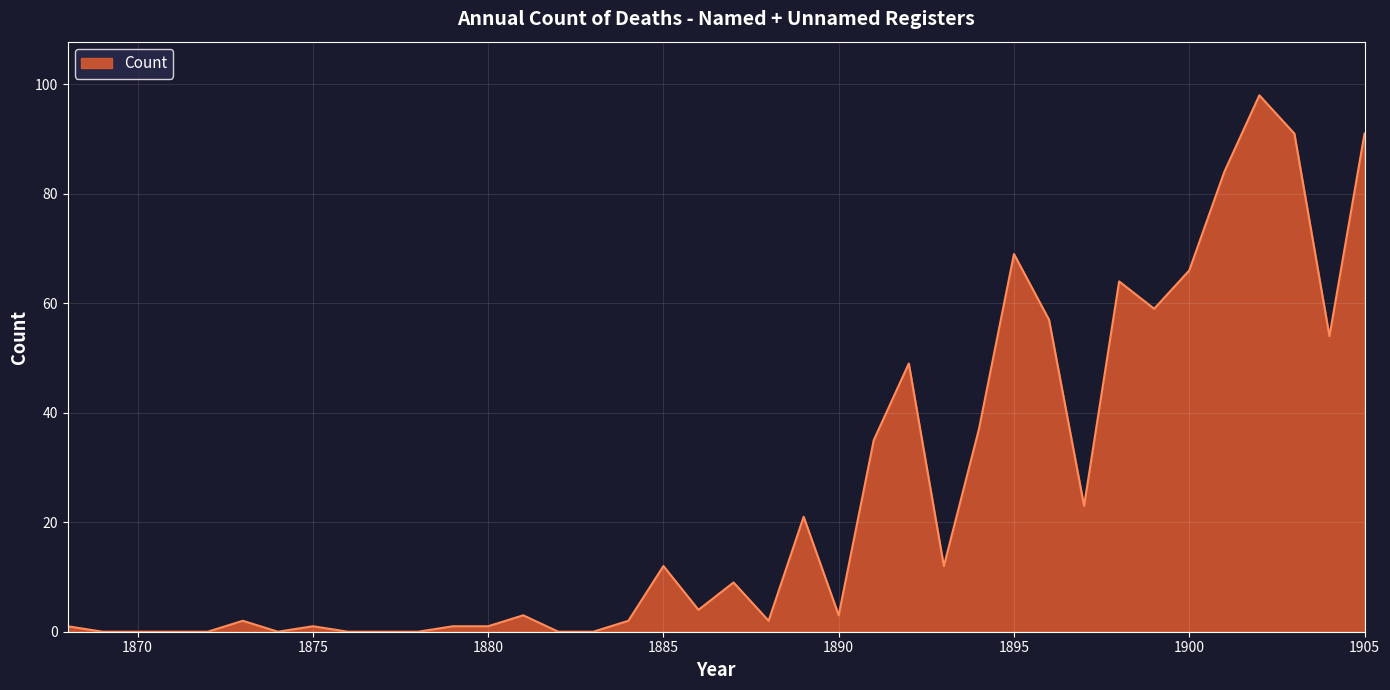

What is the maximum value shown in the chart?

98